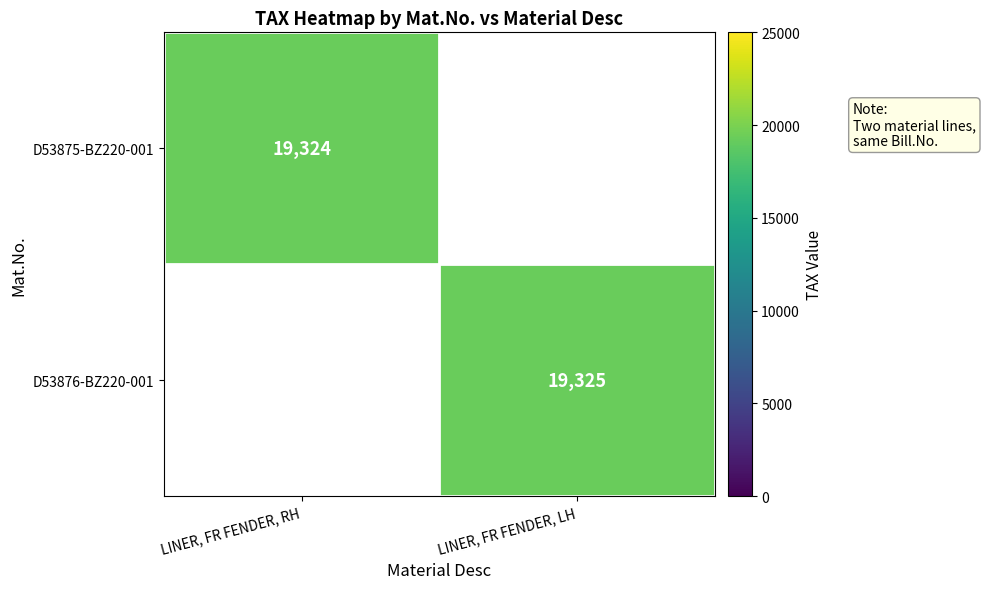

The value of D53876-BZ220-001 at LINER, FR FENDER, LH is 9401. True or false?

False